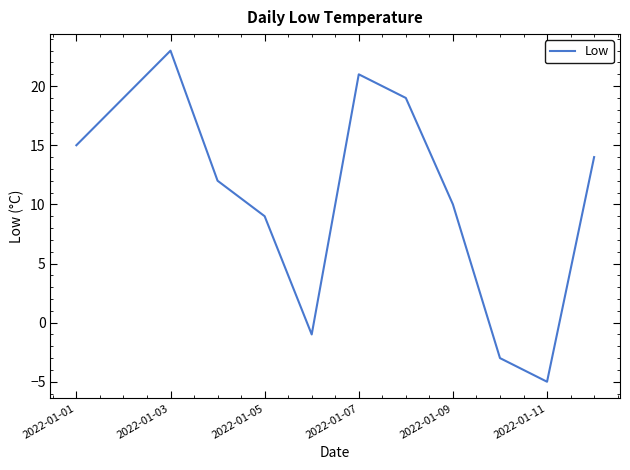

What is the maximum value shown in the chart?

23